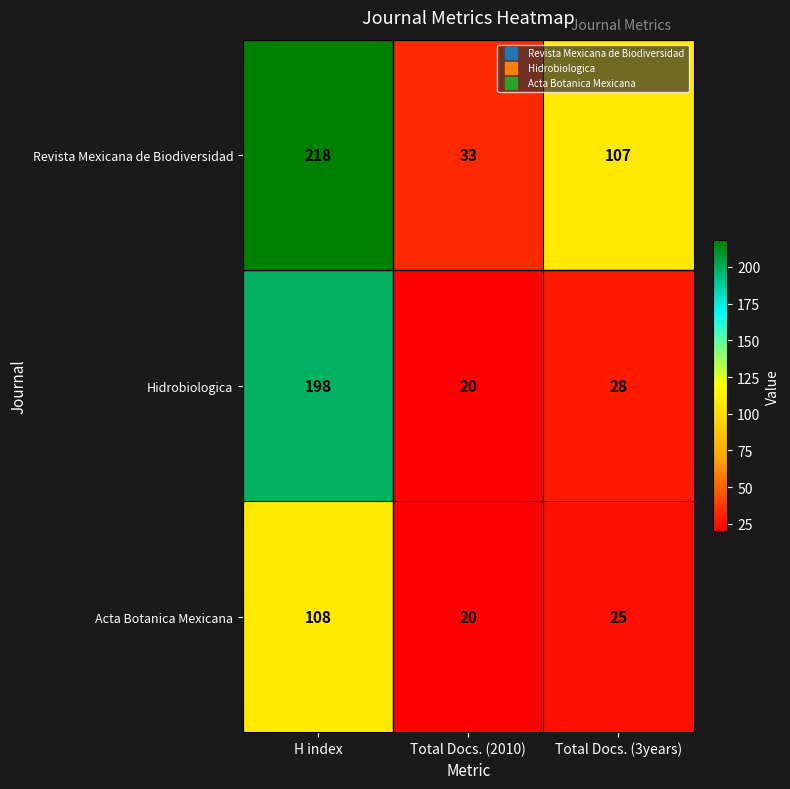

Rank the series by their average value, from highest to lowest.

Revista Mexicana de Biodiversidad, Hidrobiologica, Acta Botanica Mexicana